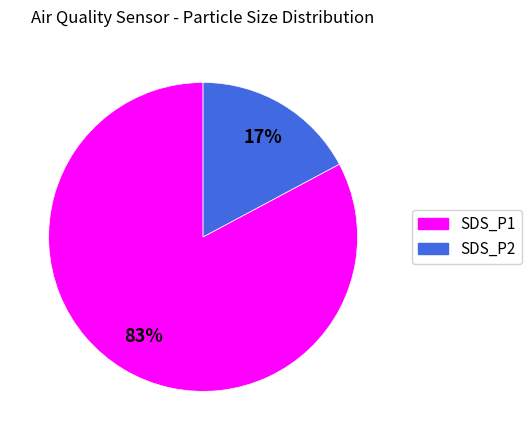

How many segments does this pie chart have?

2